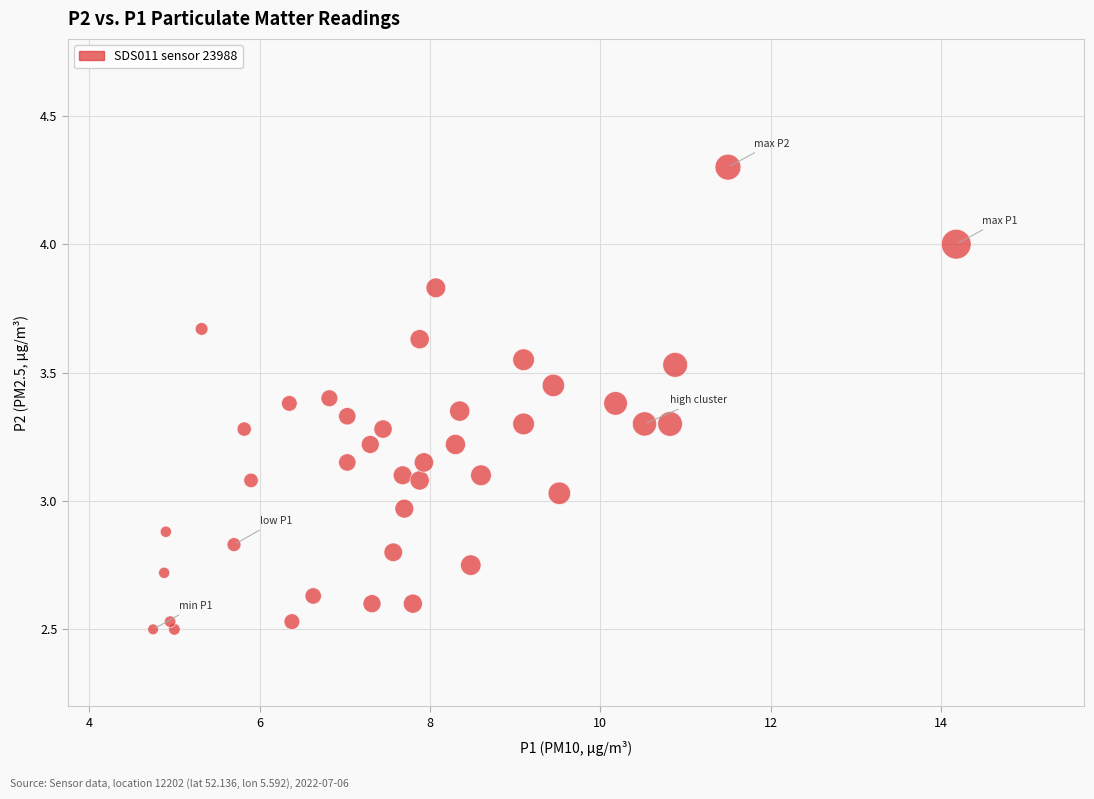

What is the range of X values (max minus min)?

9.4